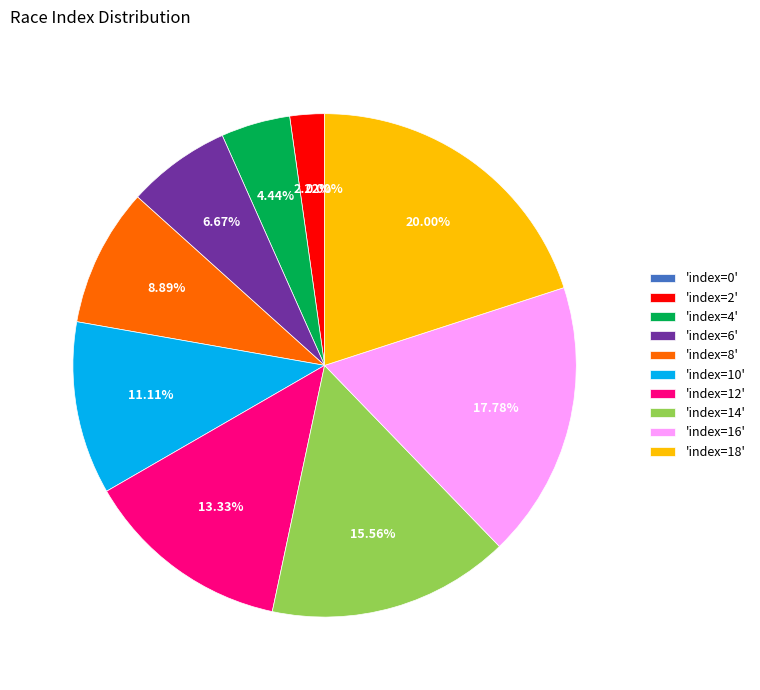

What percentage is the index=6 slice, to the nearest percent?

7%